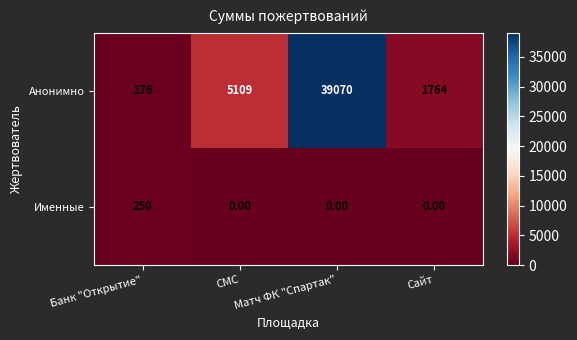

Which series has the largest total across all categories?

Анонимно